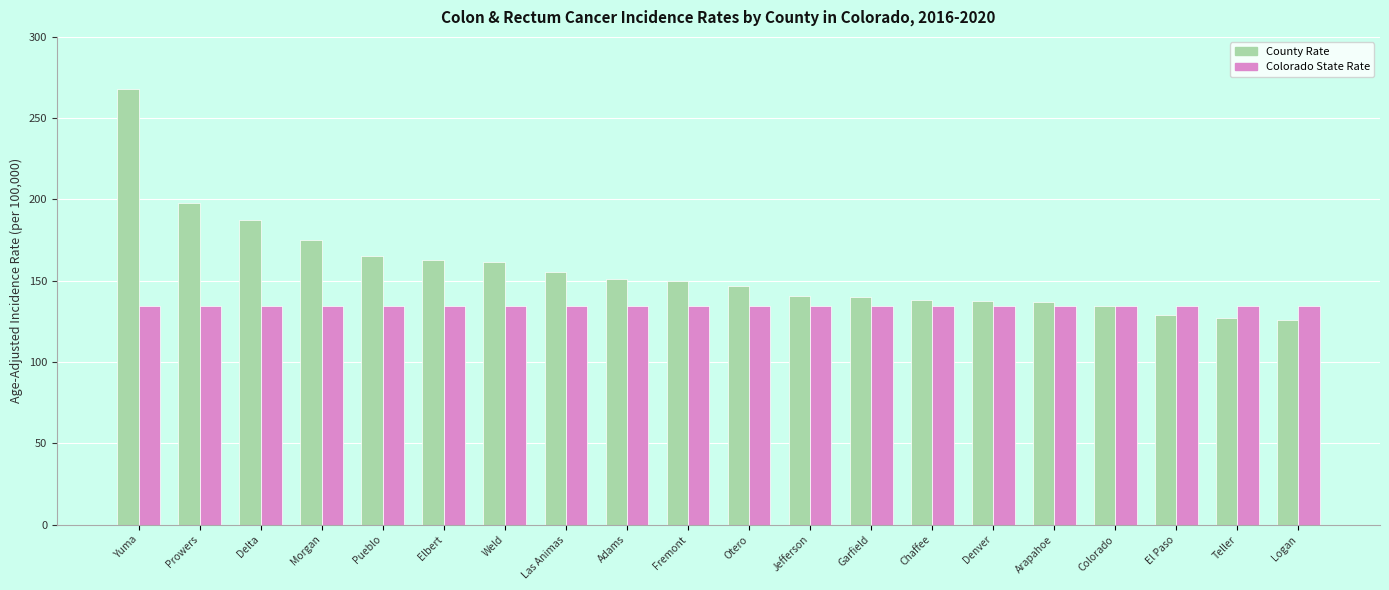

What position from the right is Fremont?

11